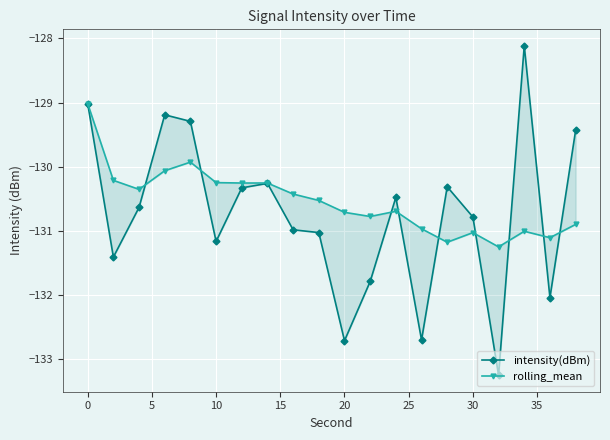

Is the value of rolling_mean at 16 greater than the value of intensity(dBm) at 15?

No